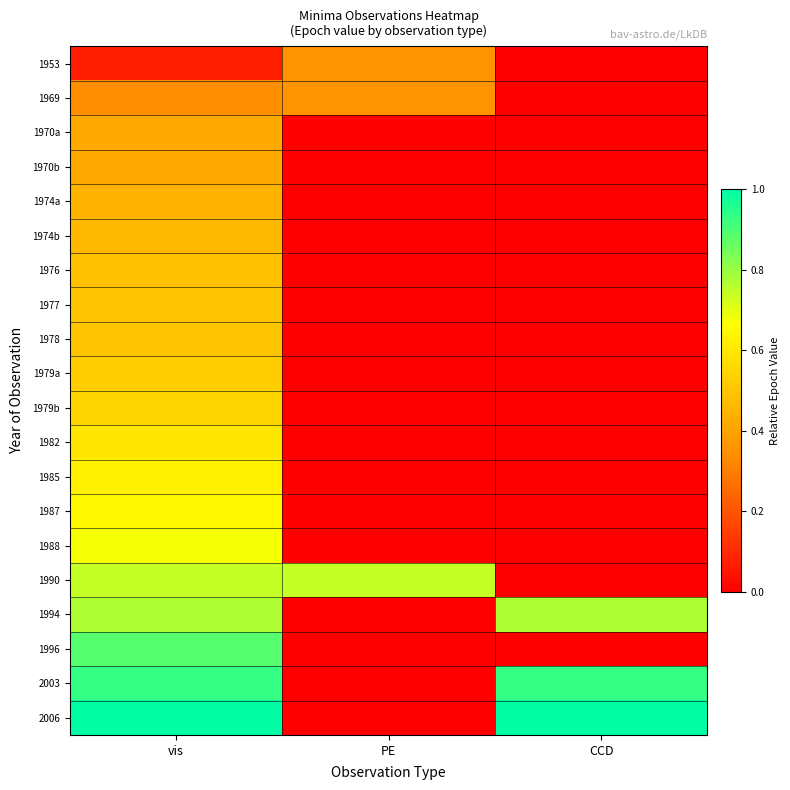

What is the spread (max minus min) of values at vis?

0.9